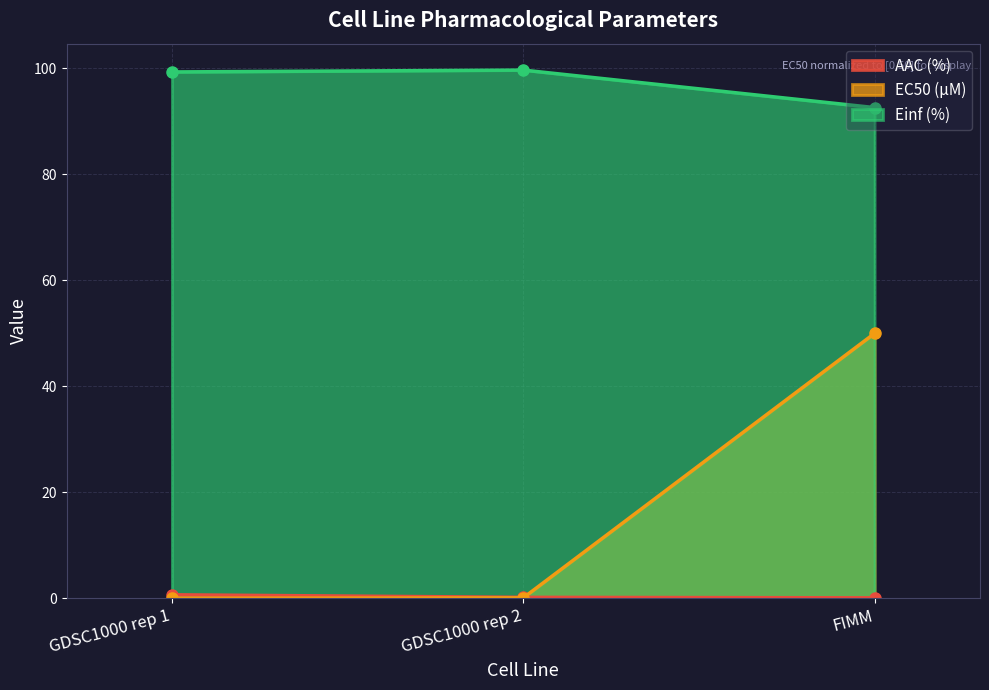

Where is EC50 (µM) nearest to the value 25?

GDSC1000 rep 2